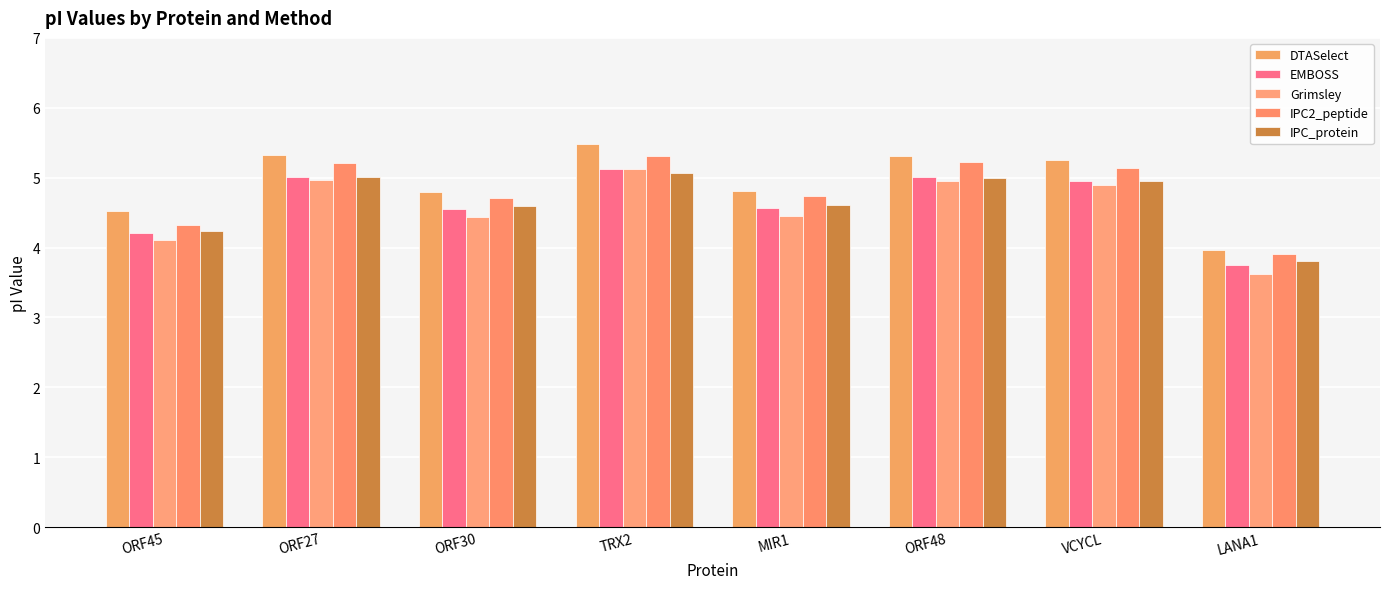

What is the value of the IPC_protein bar at the 7th from the left?

5.0